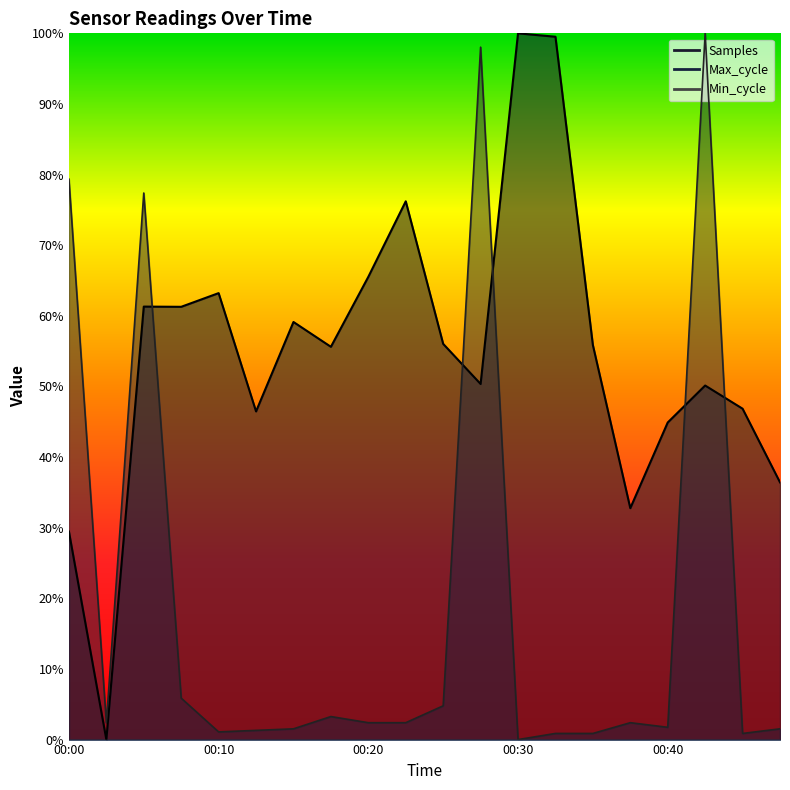

At which category is the sum across all series the highest?

00:42